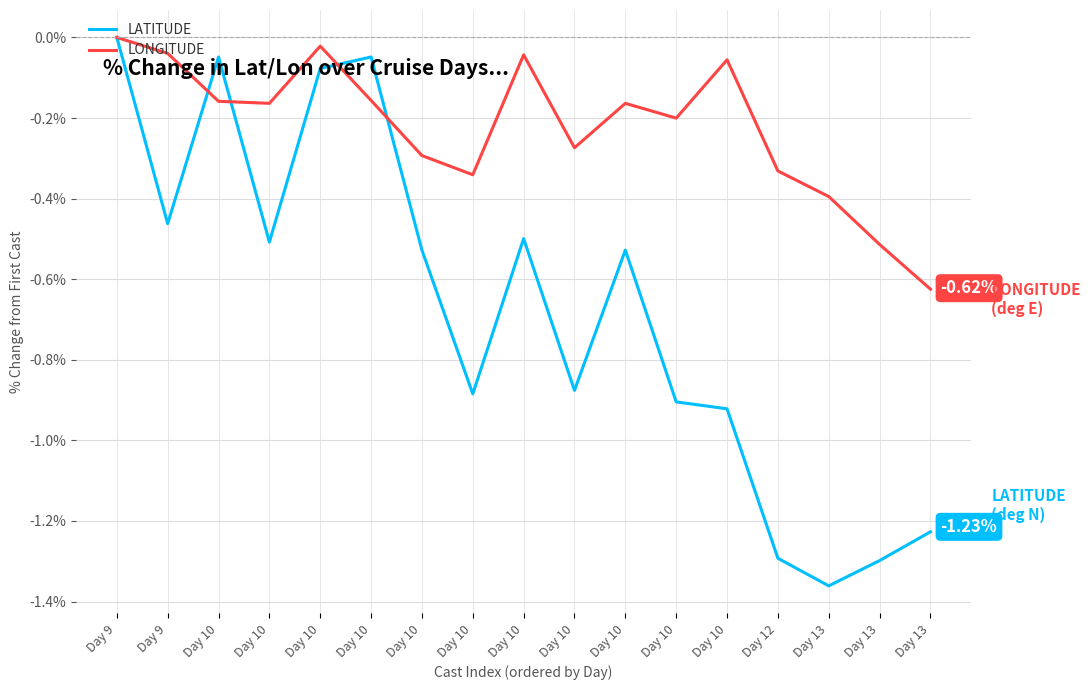

Is this an area chart (filled region under the line)?

No